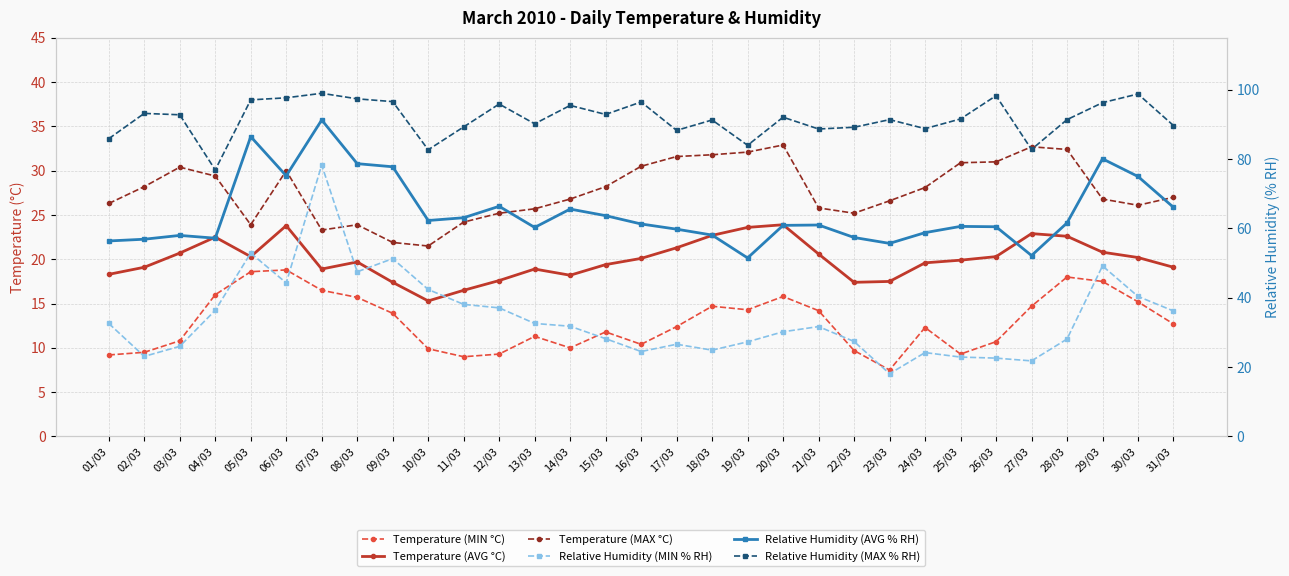

True or false: Temperature (MAX °C) has a value of 31.6 at 17/03.

True